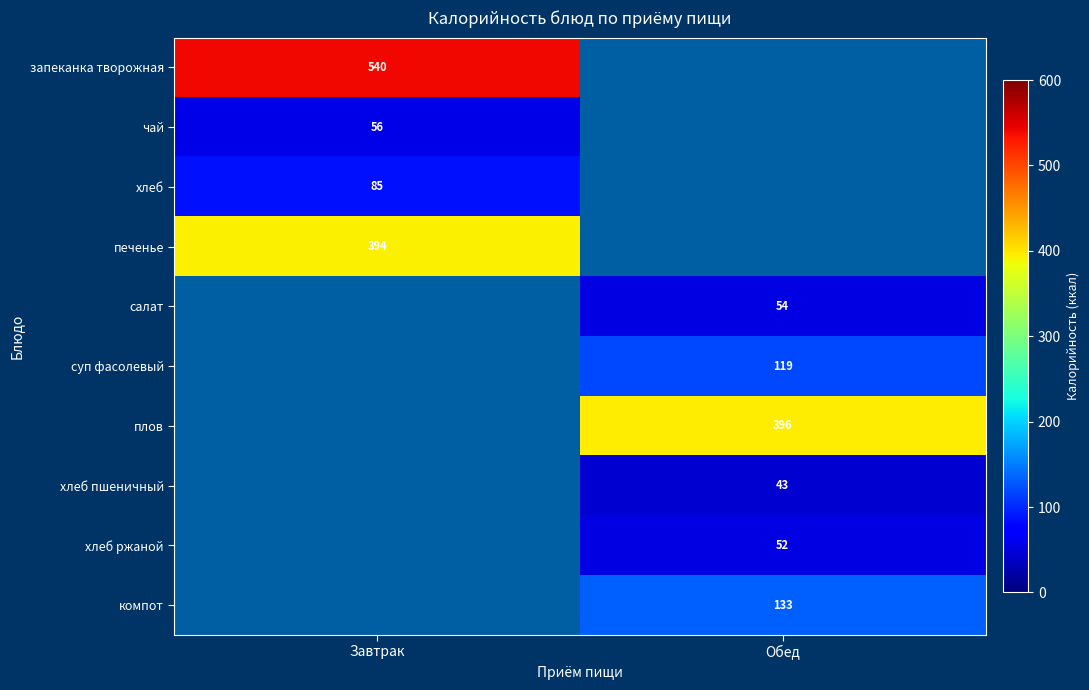

The value of компот at Обед is 57.1. True or false?

False